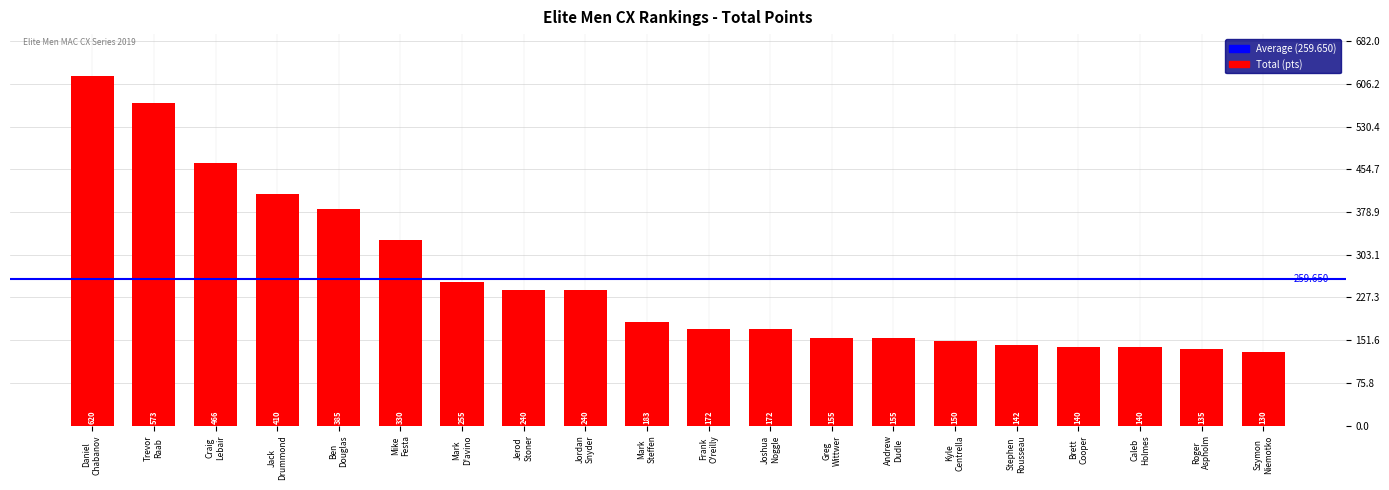

How many bars are there in total?

20